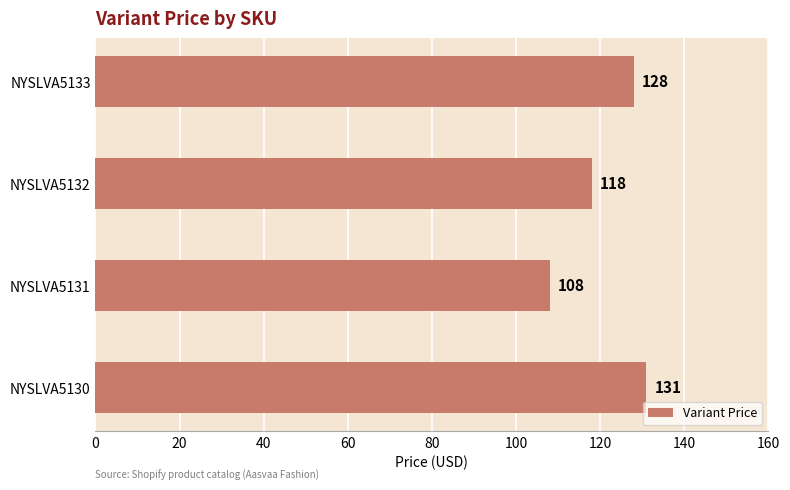

Rank the categories by value from highest to lowest.

NYSLVA5130, NYSLVA5133, NYSLVA5132, NYSLVA5131